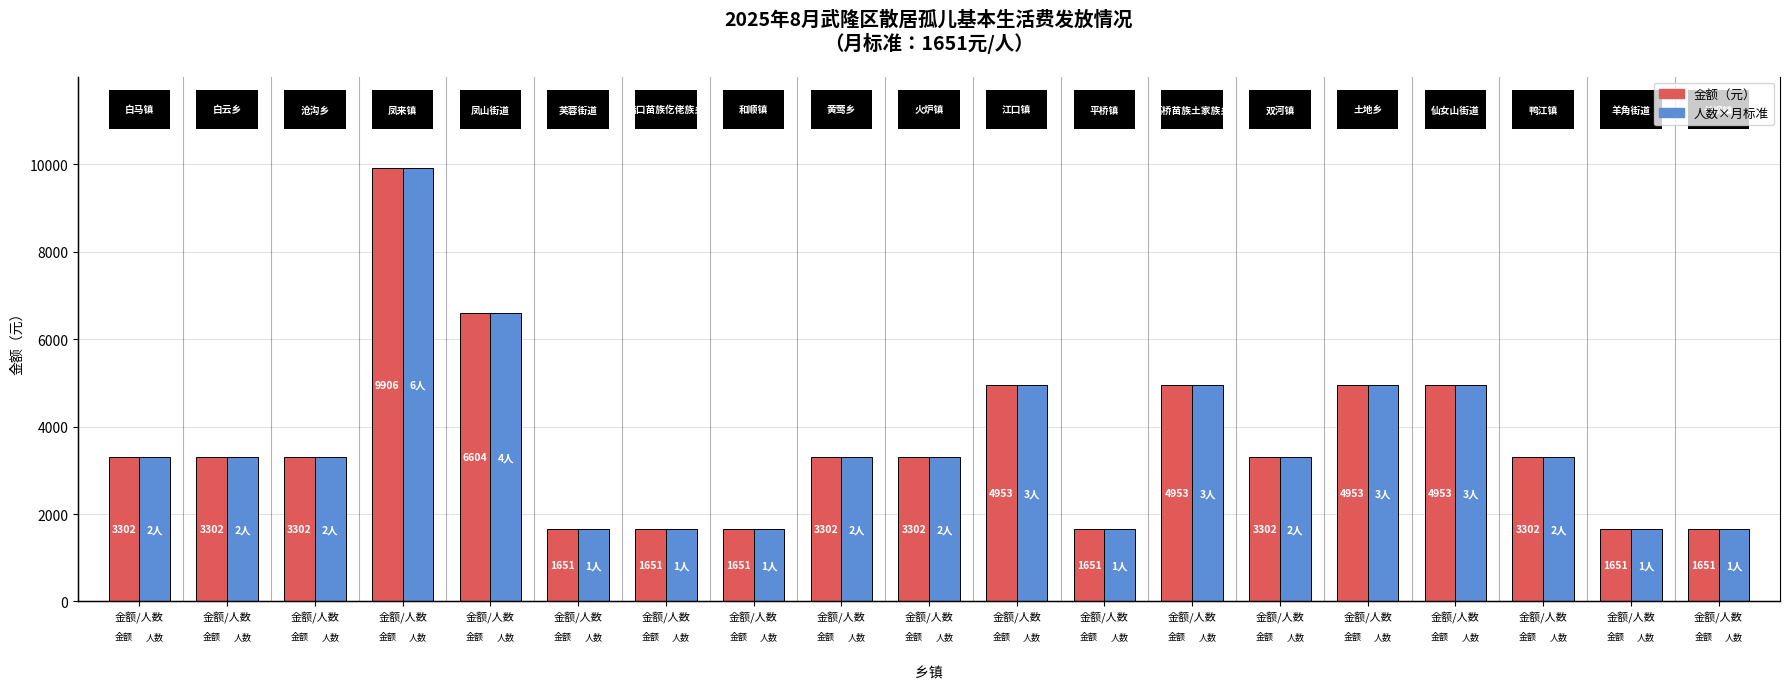

How many groups of bars are there?

19